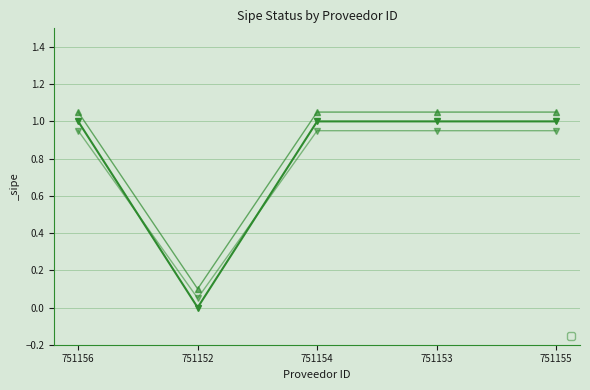

What is the value of the 3rd point from the left?

0.9